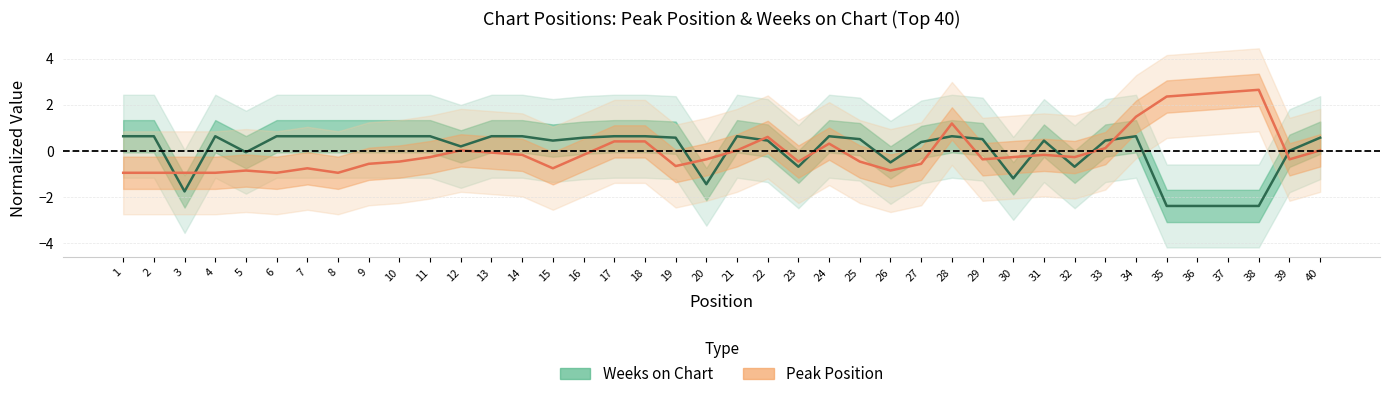

What is the sum of the Weeks on Chart values at 36 and 40?

-1.8